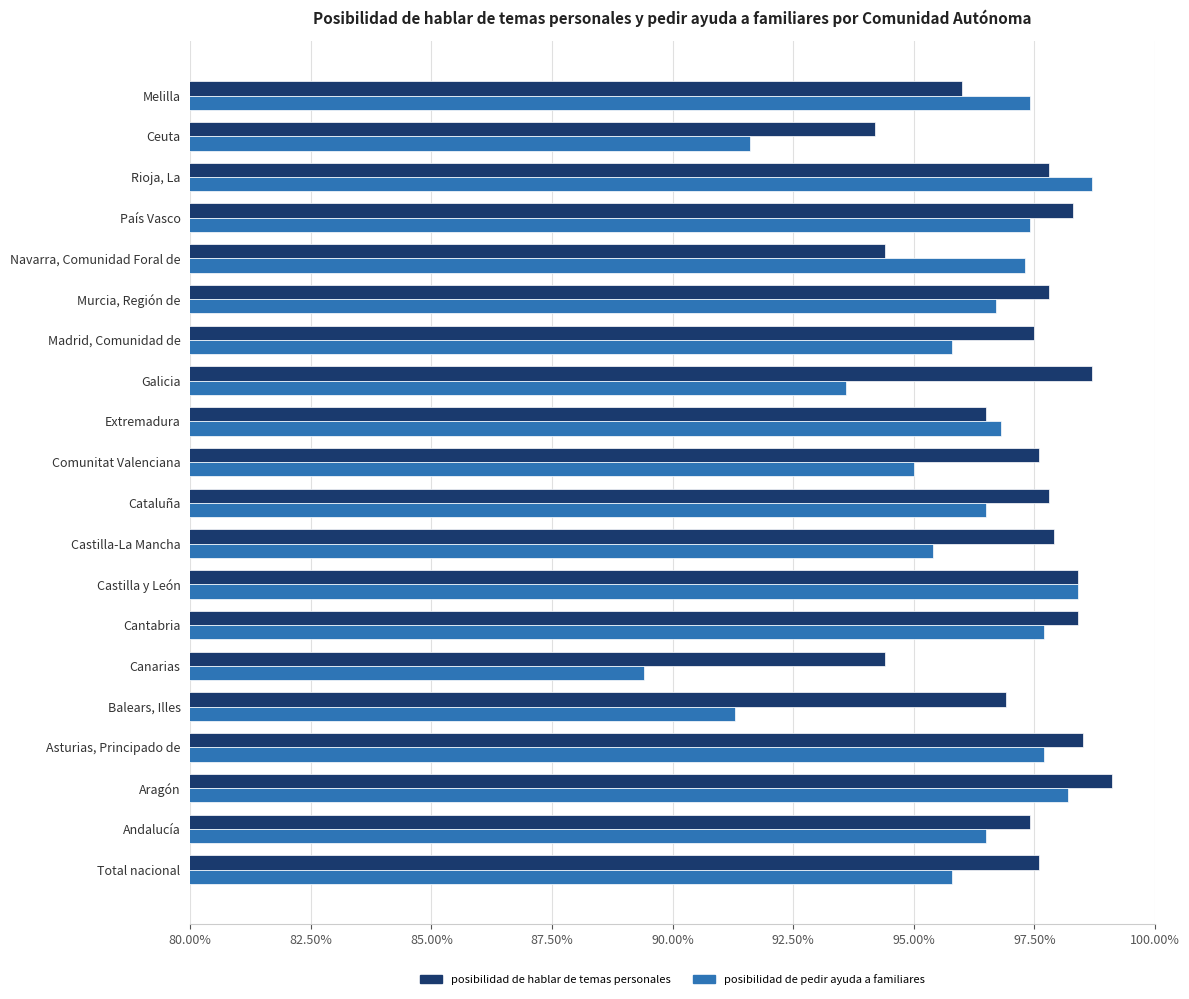

The value of posibilidad de hablar de temas personales at Castilla-La Mancha is 97.9. True or false?

True